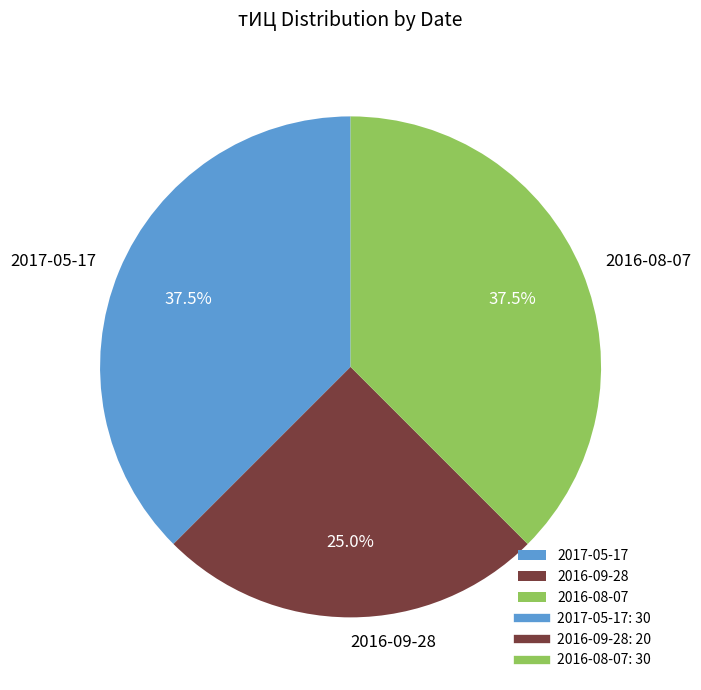

Approximately how many times larger is the value at 2016-09-28 compared to 2016-08-07?

0.7